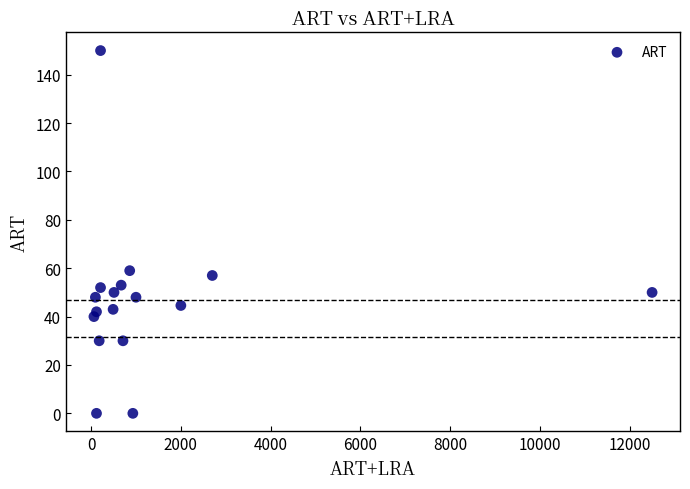

What Y value in the scatter plot is closest to 75?

59.0